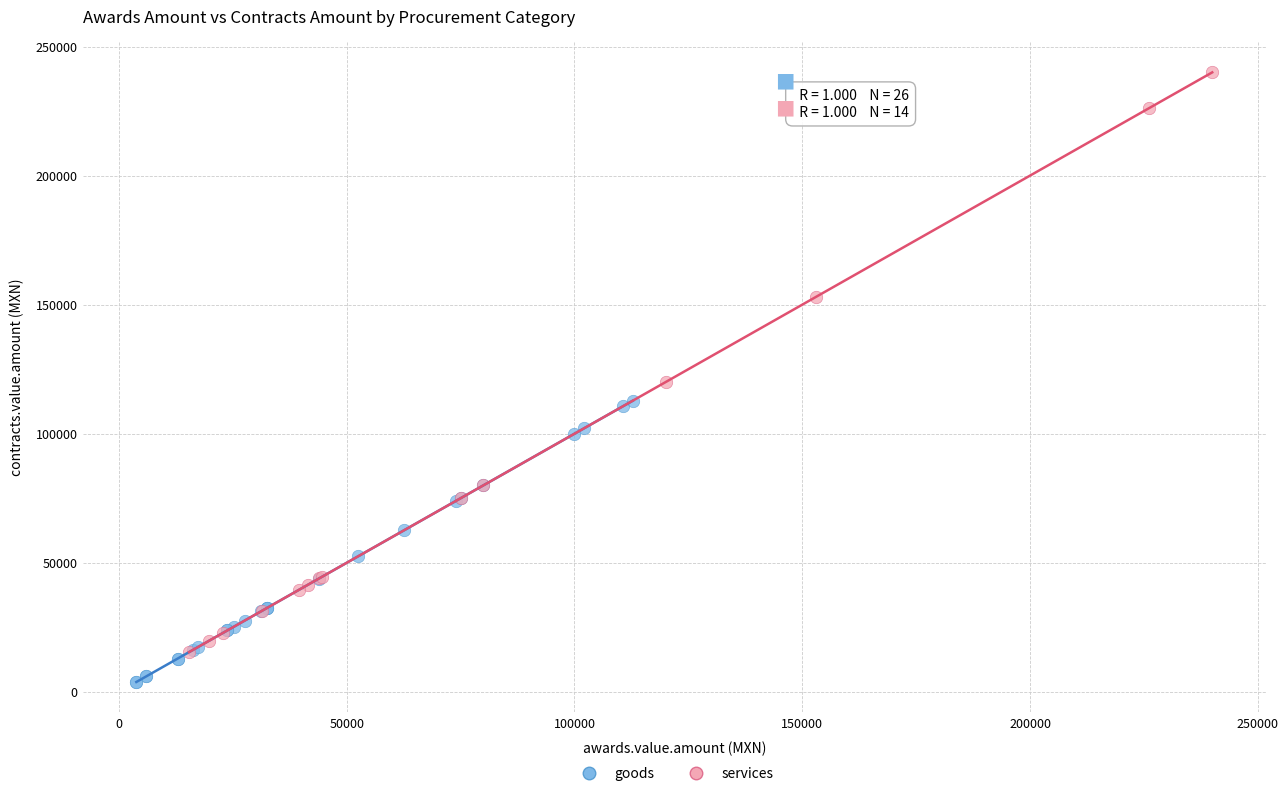

Which series reaches the minimum Y coordinate?

goods